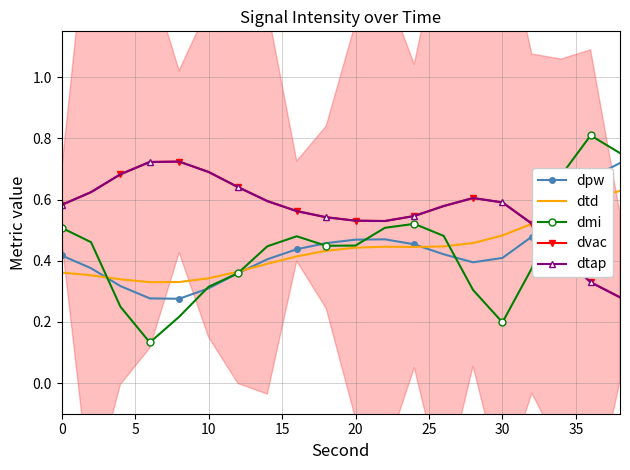

Count the number of data series in this chart.

5